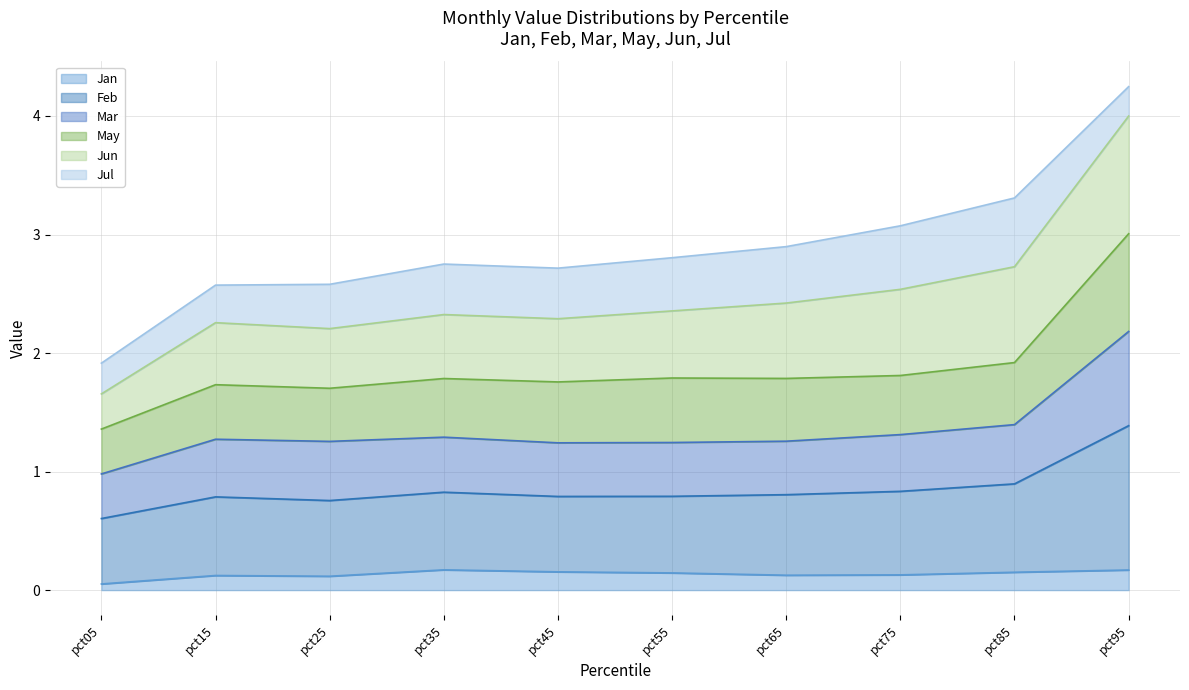

How many lines are shown in the chart?

6